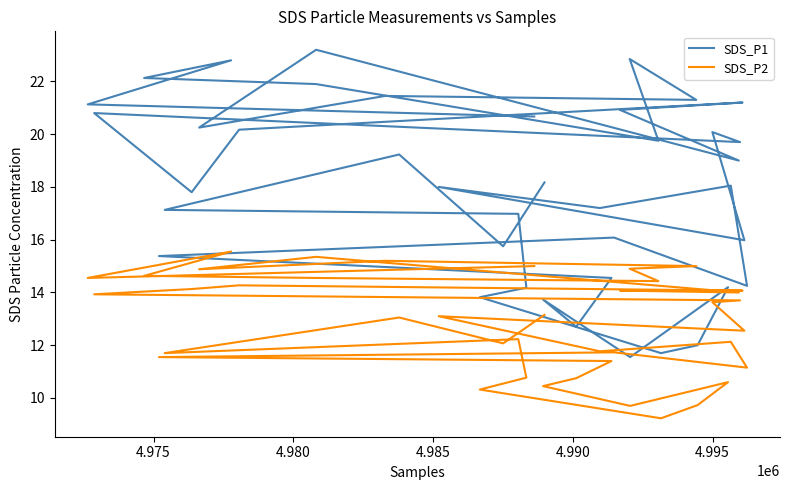

What are all the series names shown in the legend?

SDS_P1, SDS_P2